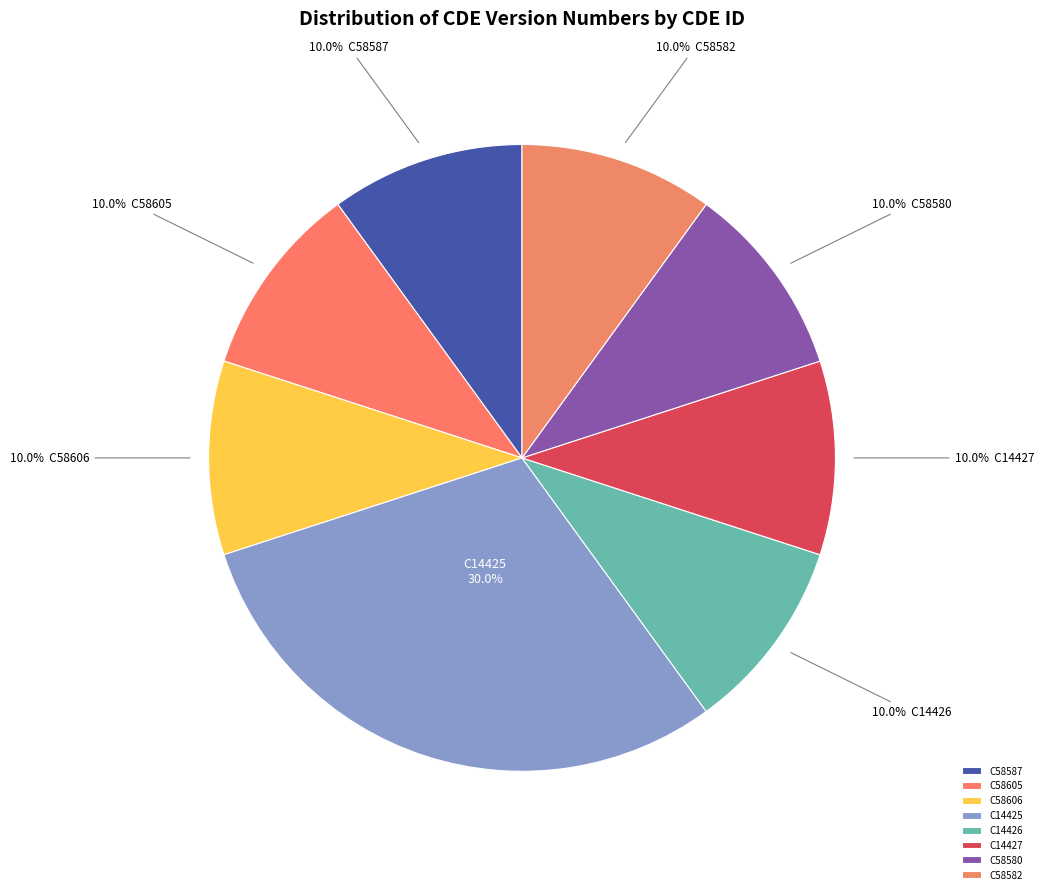

What is the total percentage of C58606 and C58587?

20.0%